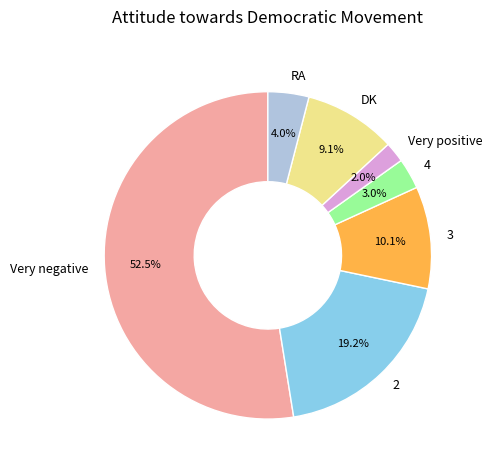

How many segments does this pie chart have?

7